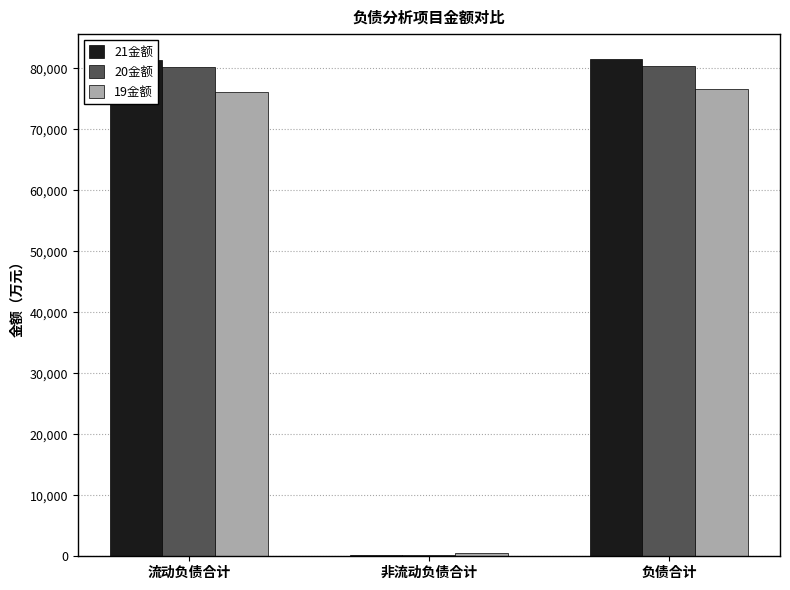

What is the sum of the 19金额 values at 非流动负债合计 and 流动负债合计?

76629.2